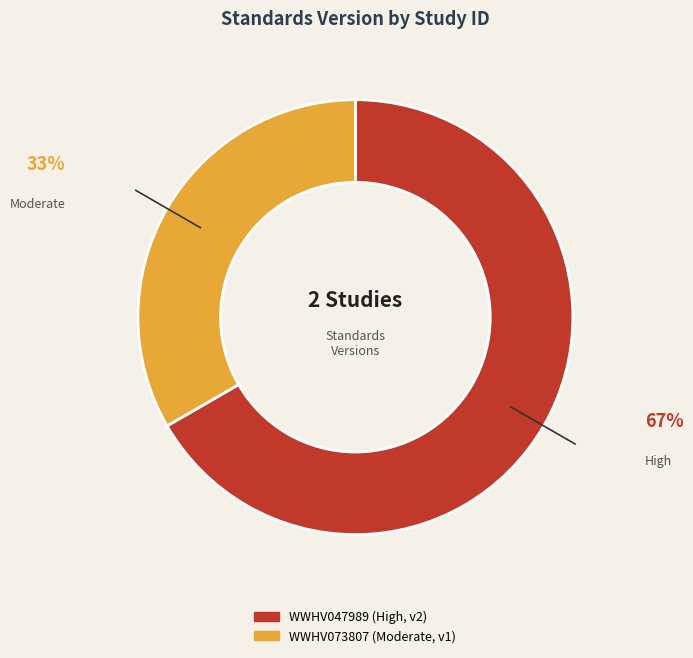

Is there any slice that represents more than half of the pie?

Yes